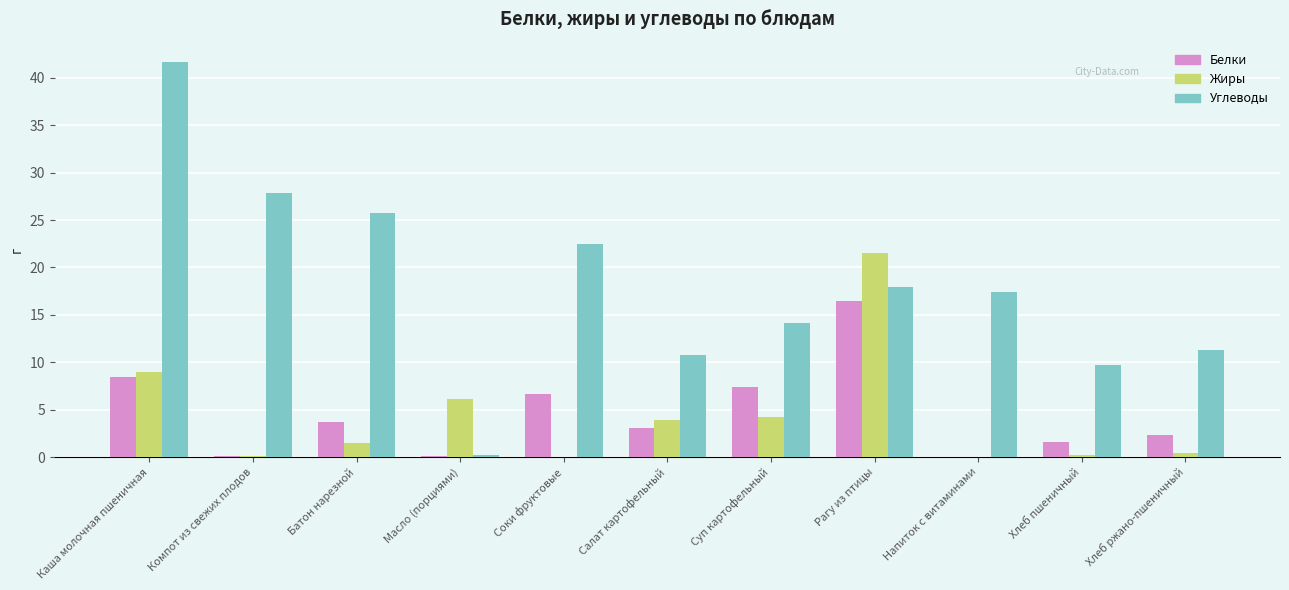

At which label is Углеводы closest to 20?

Рагу из птицы